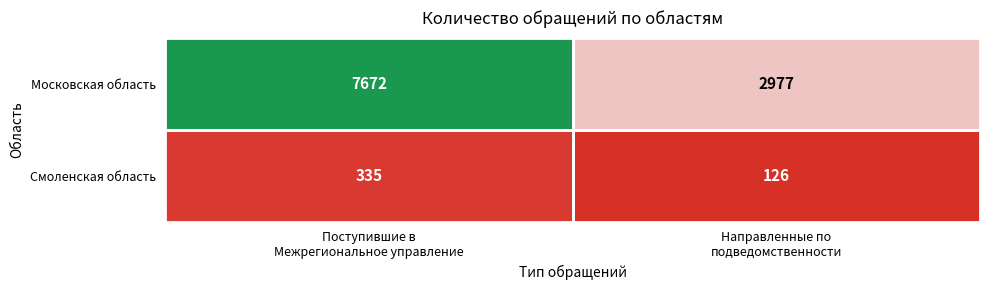

What is the sum of all Московская область values?

10649